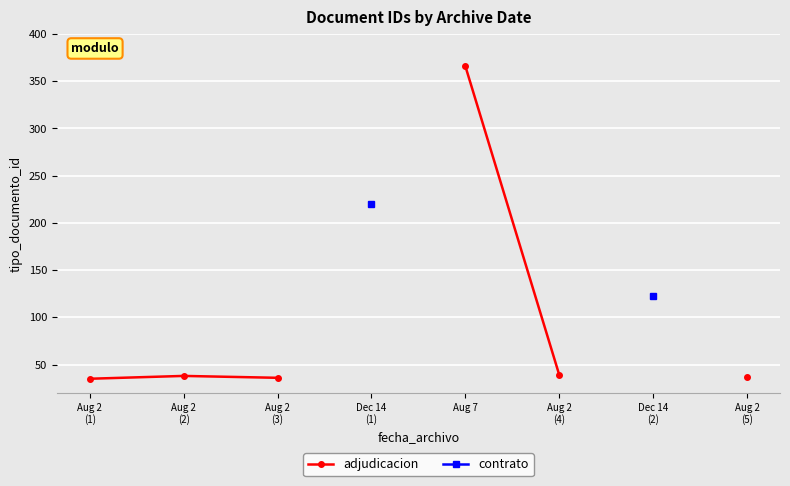

Is the value of contrato at Aug 7 greater than the value of adjudicacion at Aug 2
(4)?

No